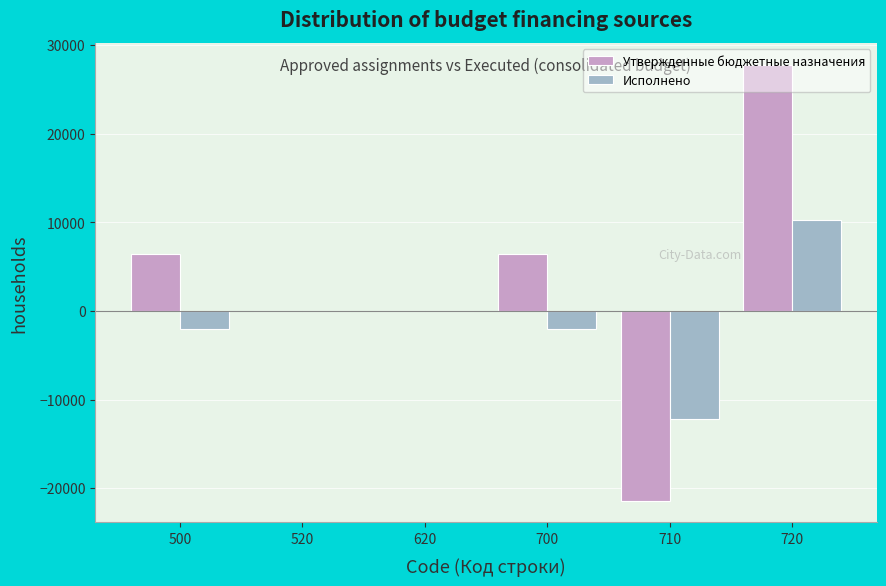

What is the sum of the Исполнено values at 700 and 620?

-1987.3